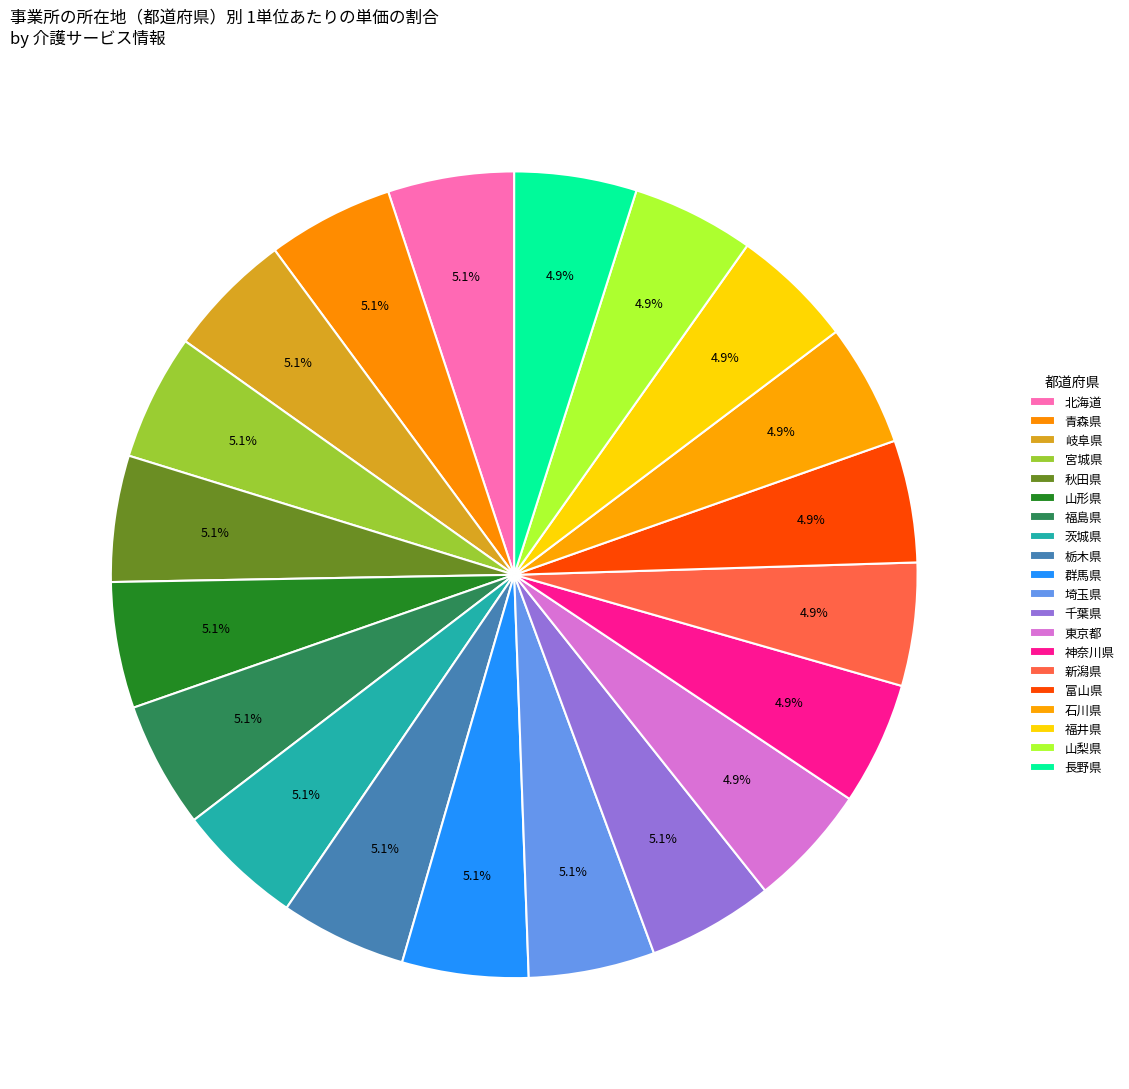

What percentage is the 群馬県 slice, to the nearest percent?

5%